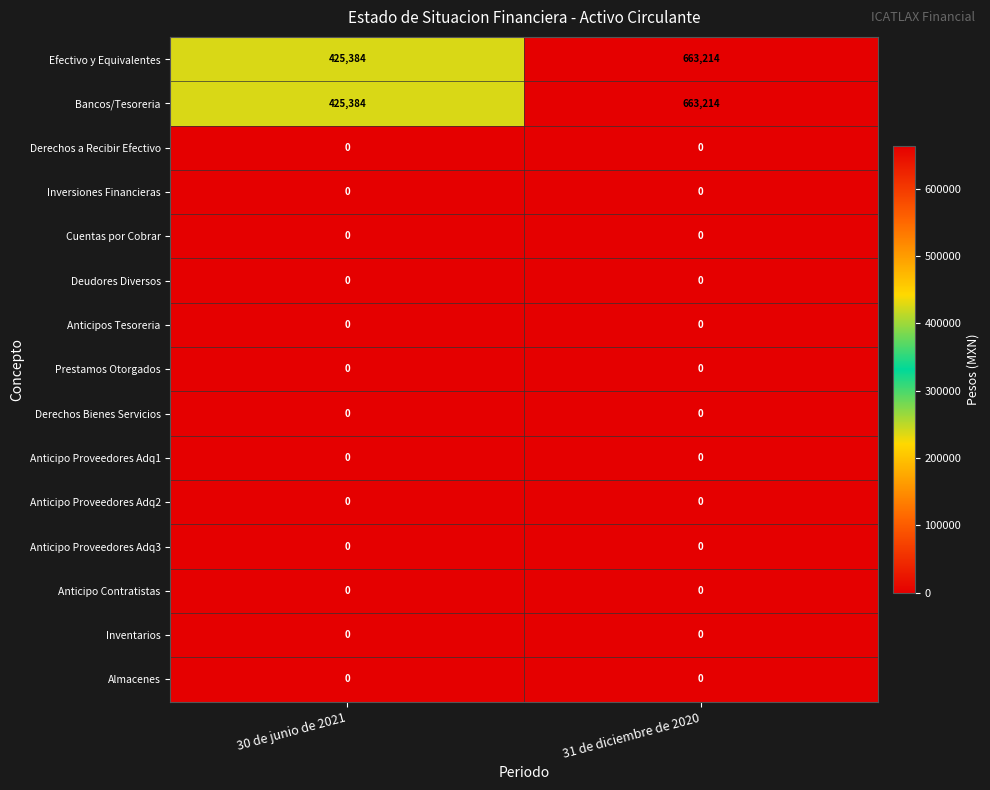

Reading left to right, transcribe all the data shown in this chart.

Efectivo y Equivalentes: 425384	663214
Bancos/Tesoreria: 425384	663214
Derechos a Recibir Efectivo: 0	0
Inversiones Financieras: 0	0
Cuentas por Cobrar: 0	0
Deudores Diversos: 0	0
Anticipos Tesoreria: 0	0
Prestamos Otorgados: 0	0
Derechos Bienes Servicios: 0	0
Anticipo Proveedores Adq1: 0	0
Anticipo Proveedores Adq2: 0	0
Anticipo Proveedores Adq3: 0	0
Anticipo Contratistas: 0	0
Inventarios: 0	0
Almacenes: 0	0